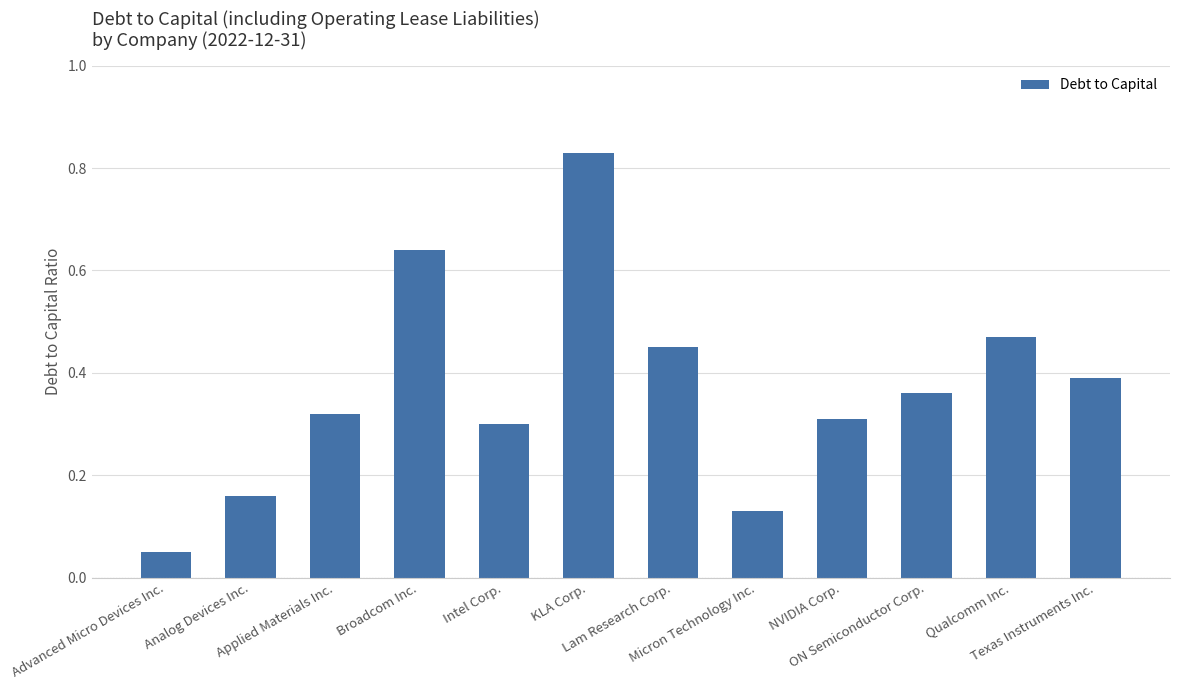

Are the bars grouped side by side (vs. stacked)?

No